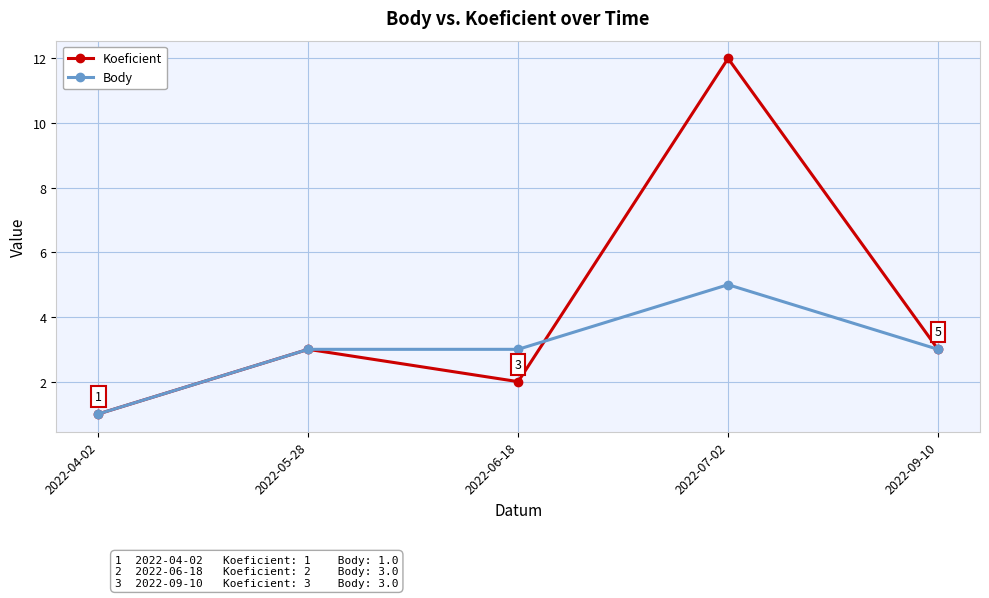

The Body series shows 2 at 2022-07-02. True or false?

False